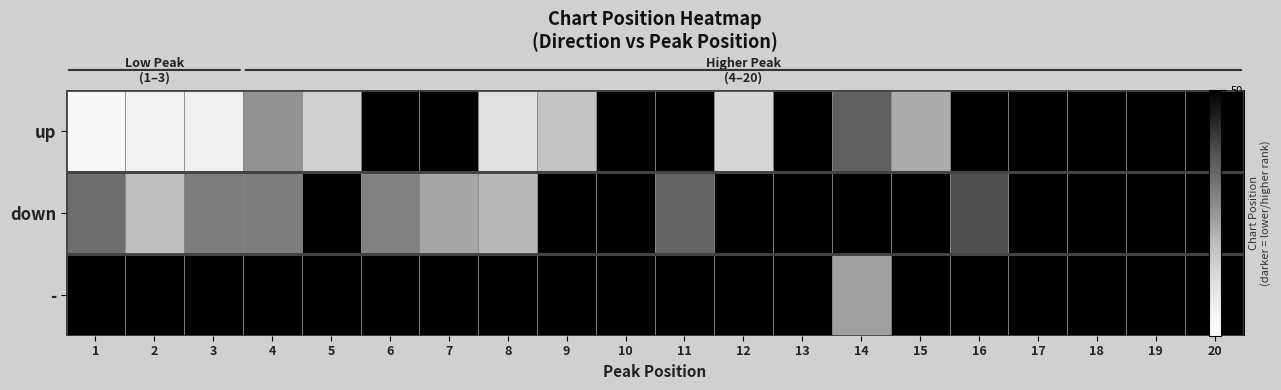

Rank the series at 5 from highest to lowest value.

down, -, up